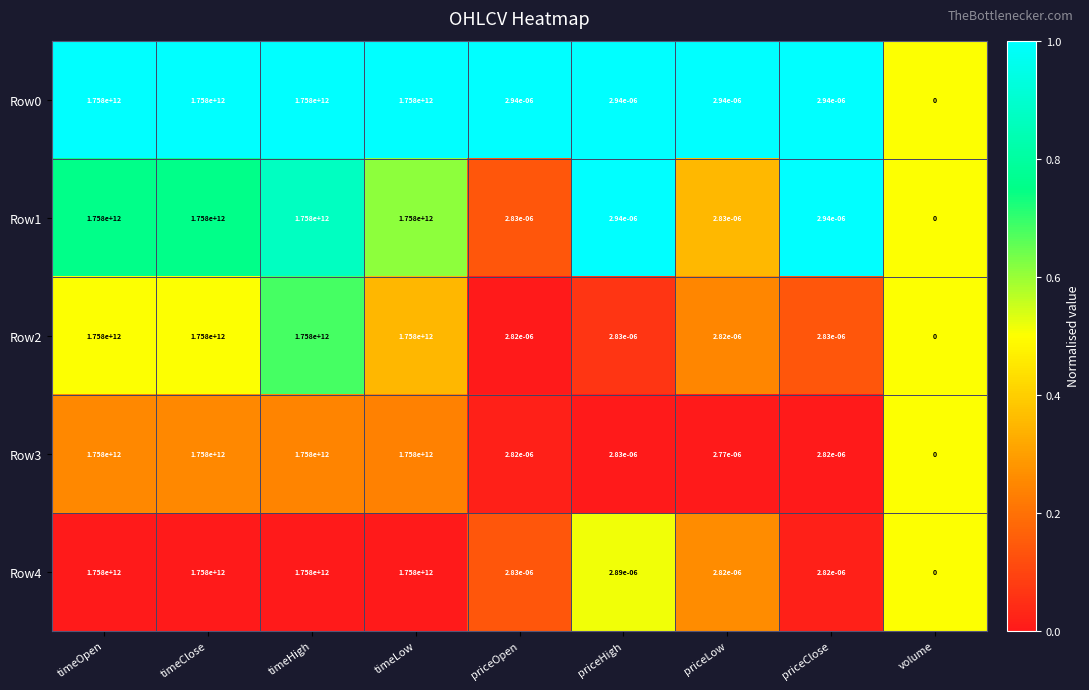

Is it true that Row3 equals 1021592109556.3 at timeLow?

False